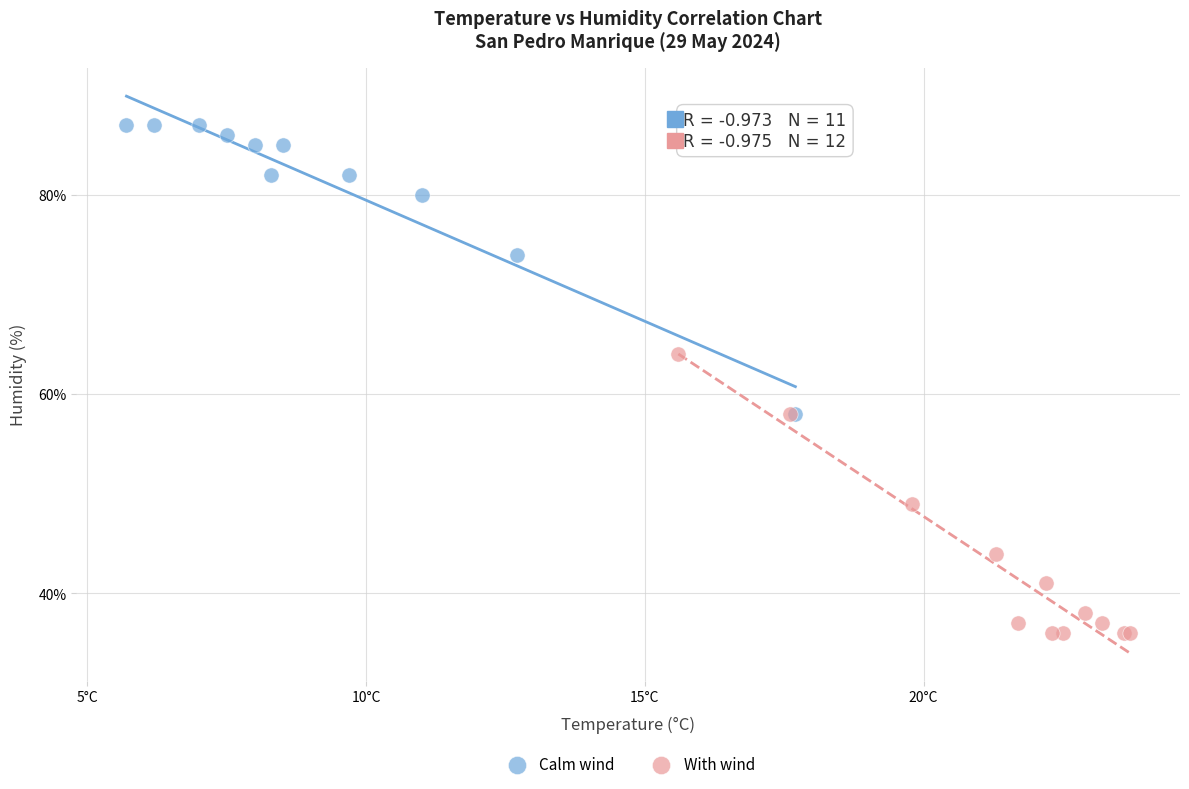

Which series contains the lowest Y value?

With wind